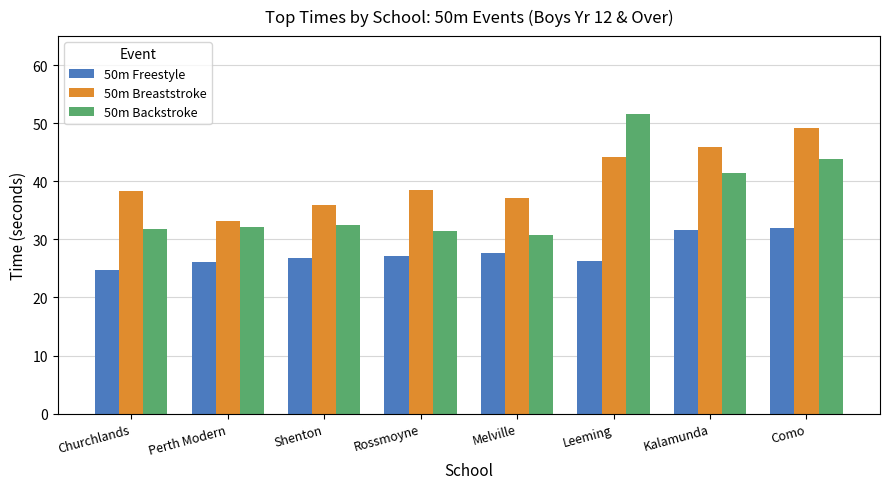

What value does the 50m Backstroke series have at Churchlands?

31.7